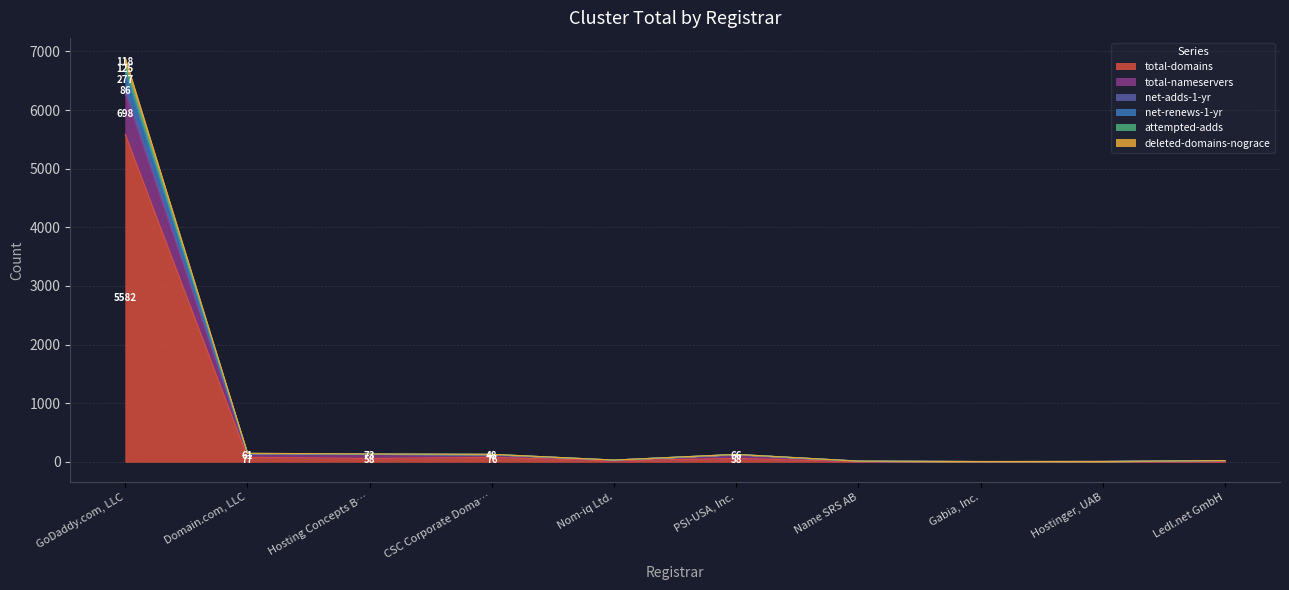

What is the minimum value for attempted-adds?

5